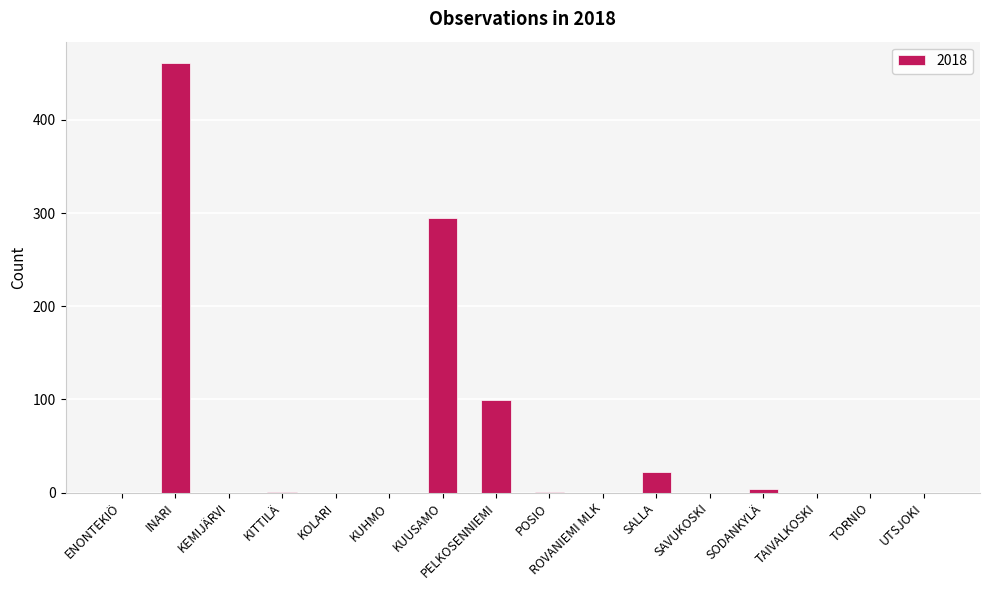

What is the greatest value displayed?

461